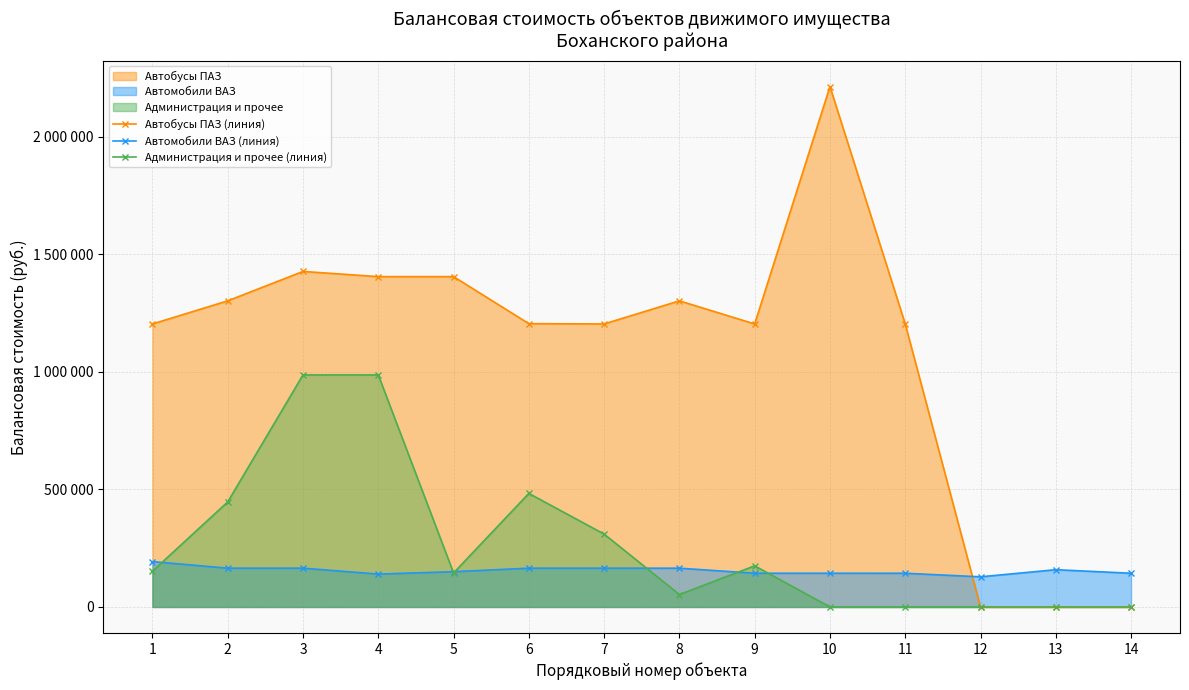

Reading right to left, list all the values displayed in this chart.

Автобусы ПАЗ (линия): 0	0	0	1203700	2213333	1203700	1302000	1203700	1205000	1405000	1405000	1427000	1302000	1203700
Автомобили ВАЗ (линия): 143500	158558	128300	143500	143560	143560	165025	165025	165025	150075	140000	165025	165025	193000
Администрация и прочее (линия): 0	0	0	0	0	175000	53000	310000	483000	144720	987000	987000	446900	152000